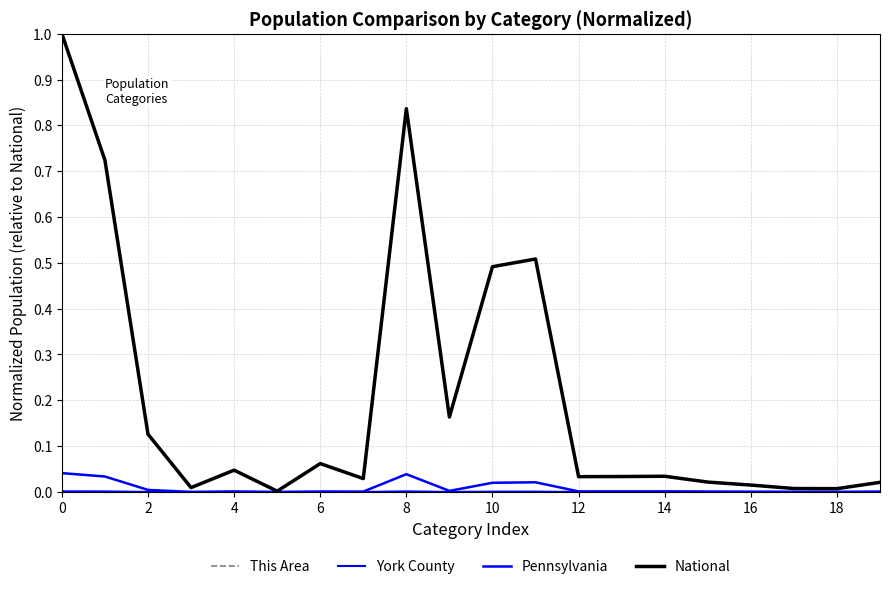

How many lines are shown in the chart?

4